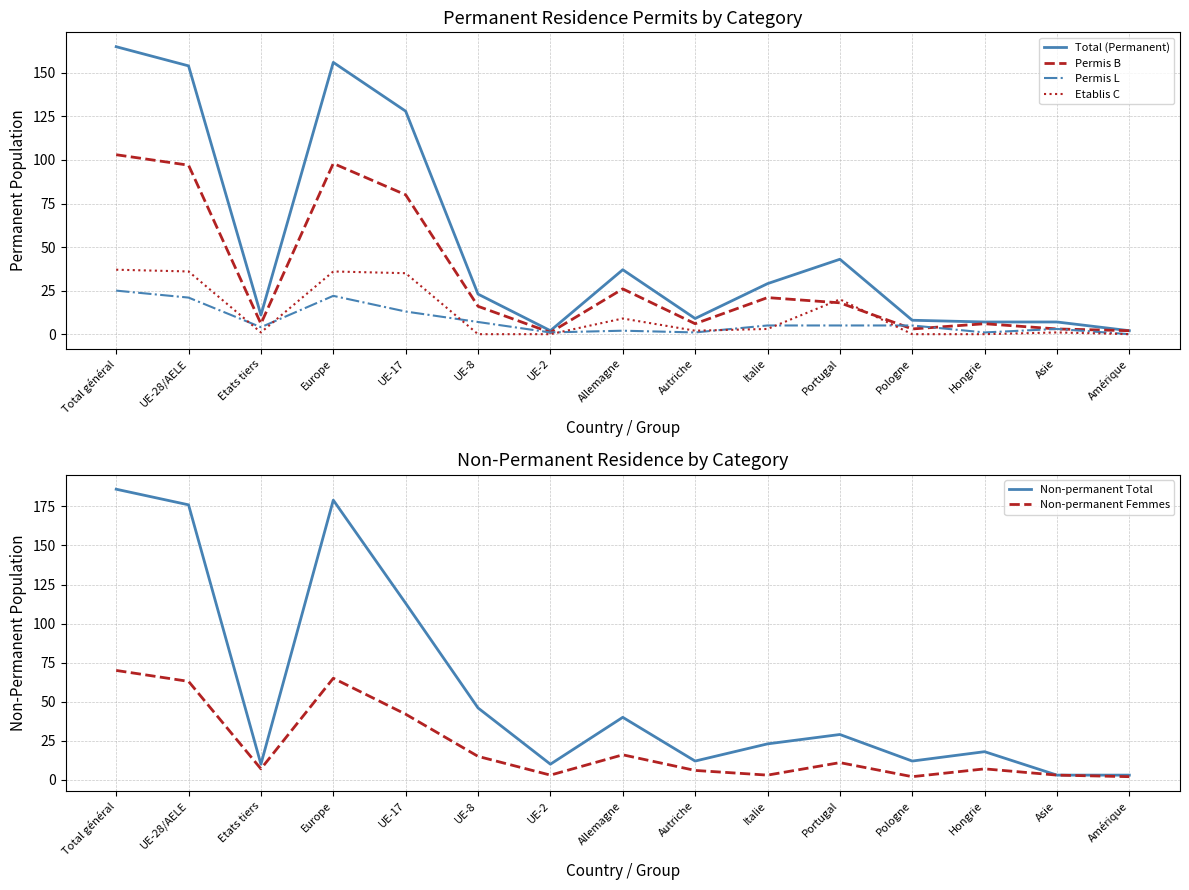

Rank the series at Portugal from highest to lowest value.

Total (Permanent), Non-permanent Total, Etablis C, Permis B, Non-permanent Femmes, Permis L